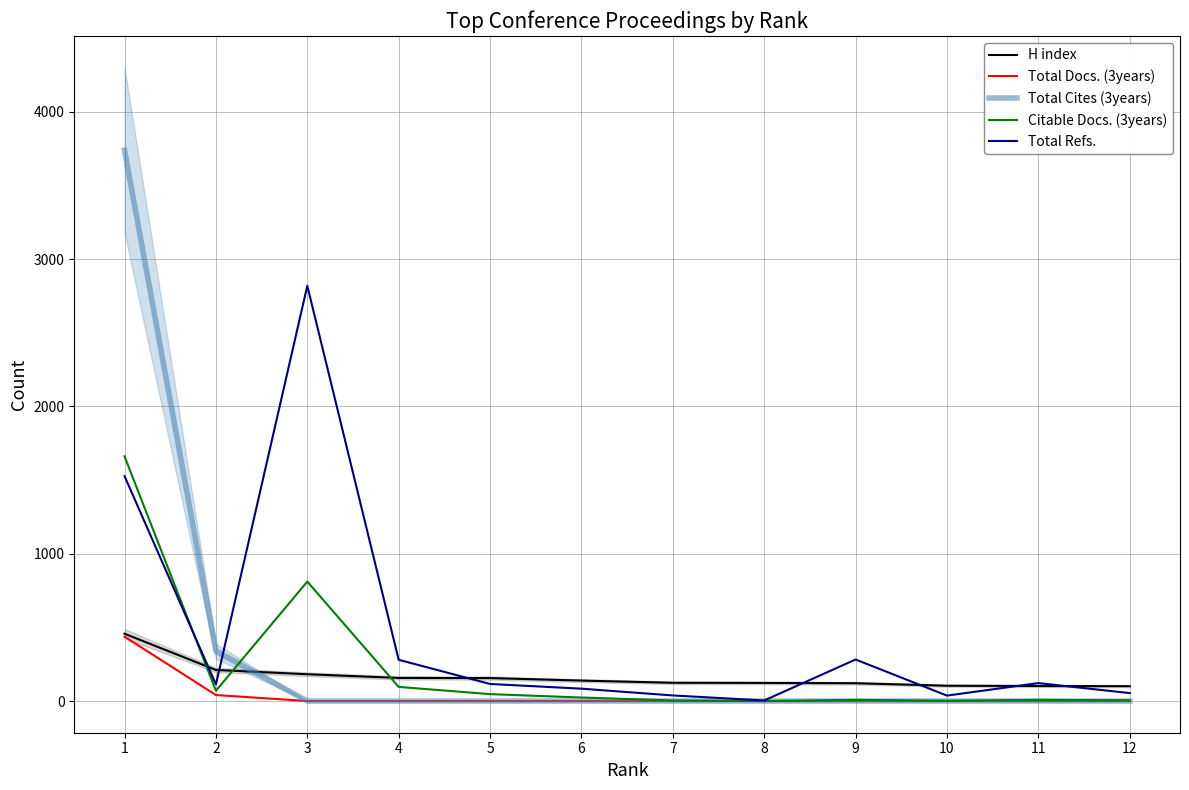

How many values in Total Docs. (3years) are above zero?

2